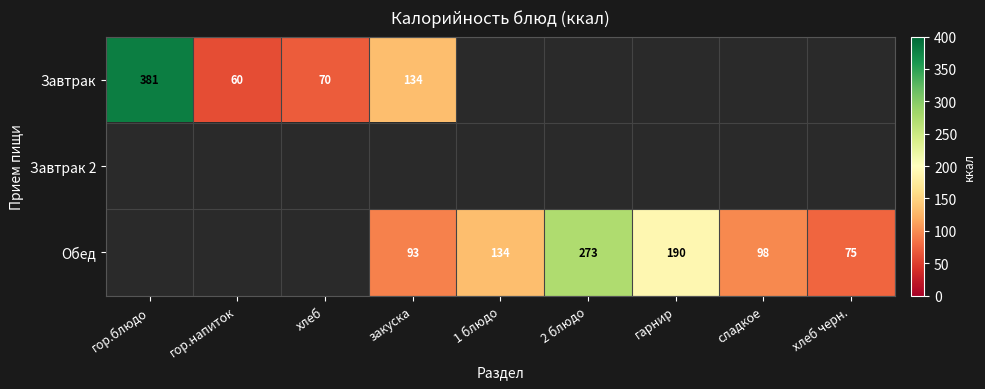

At how many categories does at least one series exceed 345?

1